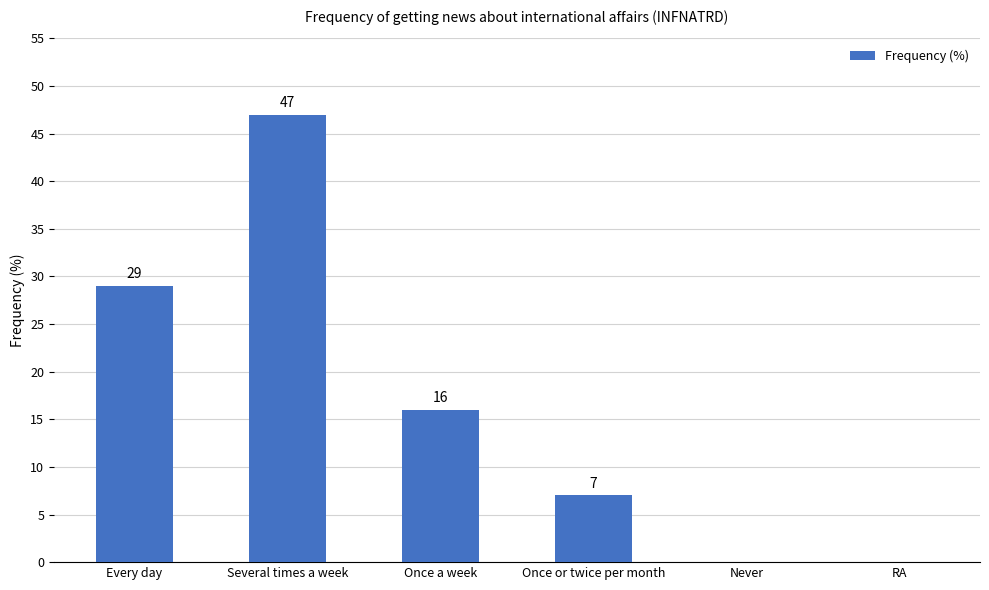

Reading left to right, list all the values displayed in this chart.

Every day=29	Several times a week=47	Once a week=16	Once or twice per month=7	Never=0	RA=0